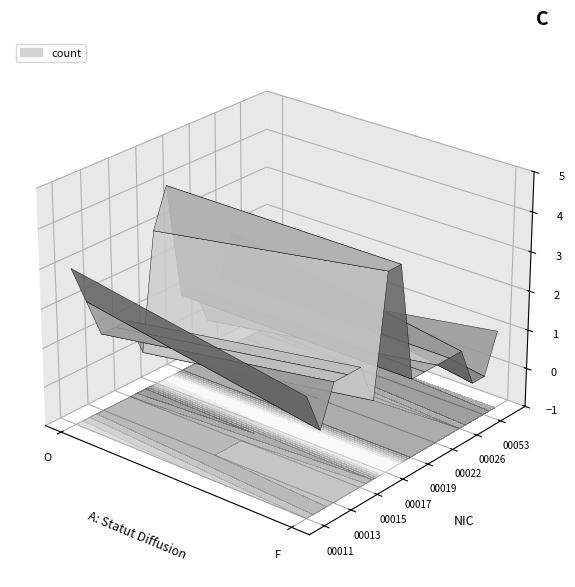

List the labels in order of 00019 value, smallest first.

O, F